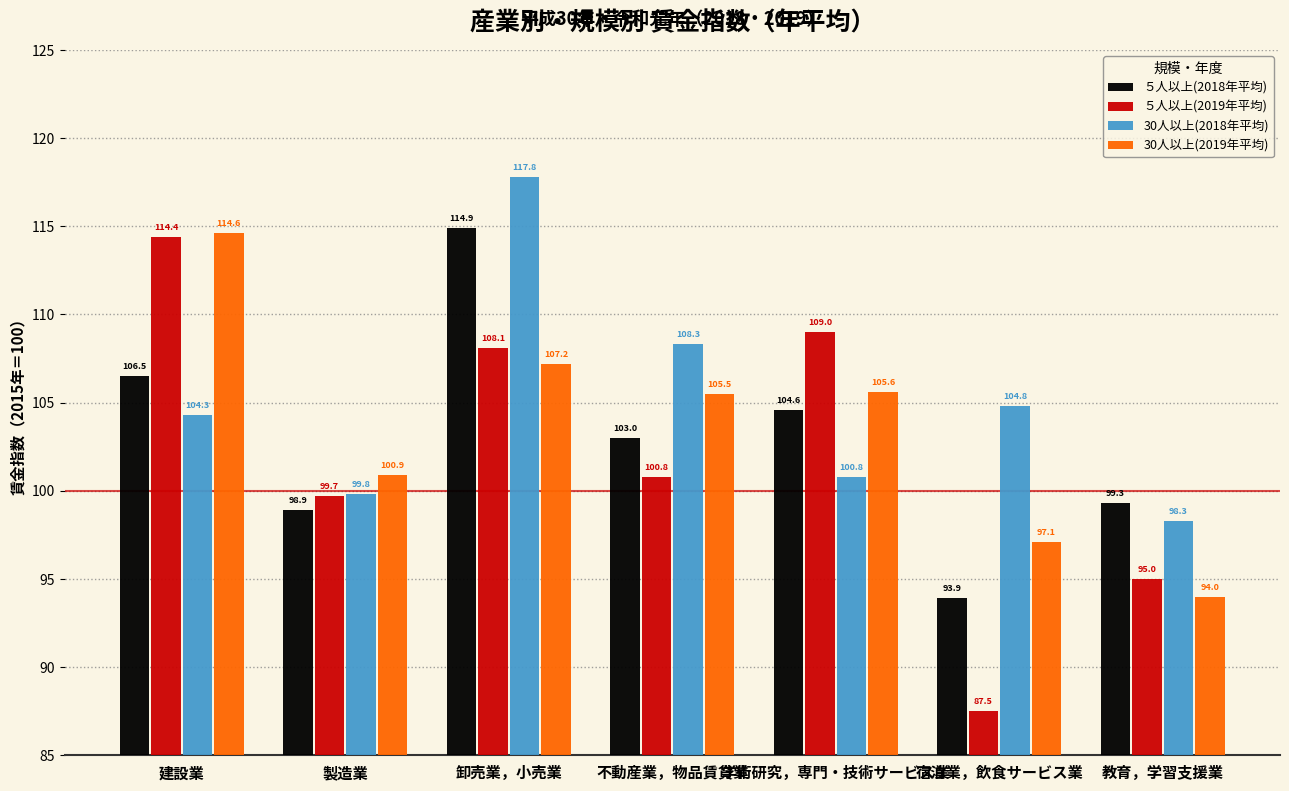

How many groups of bars are there?

7